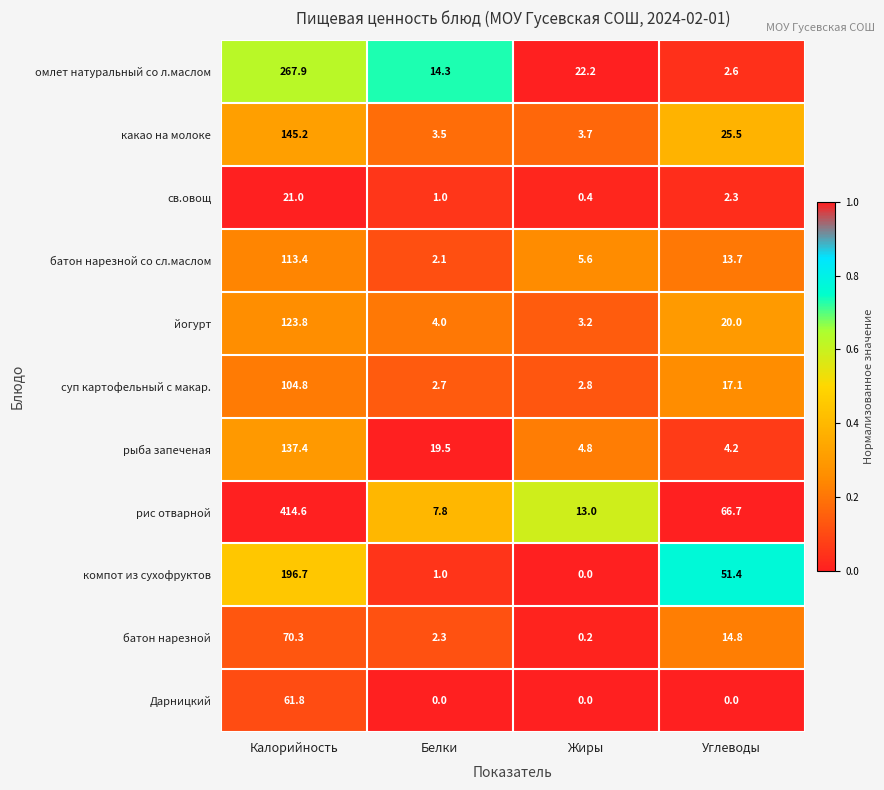

Between Жиры and Углеводы, which series saw the biggest shift?

рис отварной